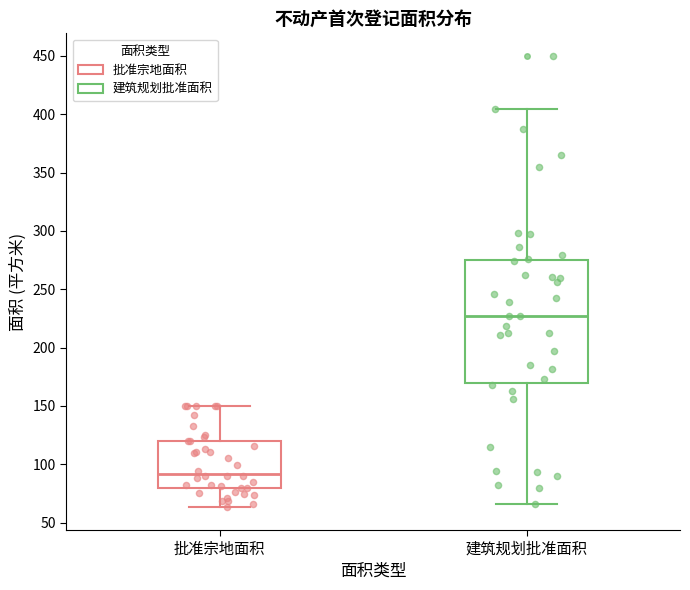

Reading left to right, read every box against the y-axis: the position of its median line, the range the box covers, and the ends of its whiskers. The values are not printed on the chart, so give them approximately, as read against the axis.

批准宗地面积: median 90, box 80 to 120, whiskers 65 to 150
建筑规划批准面积: median 225, box 170 to 275, whiskers 65 to 405